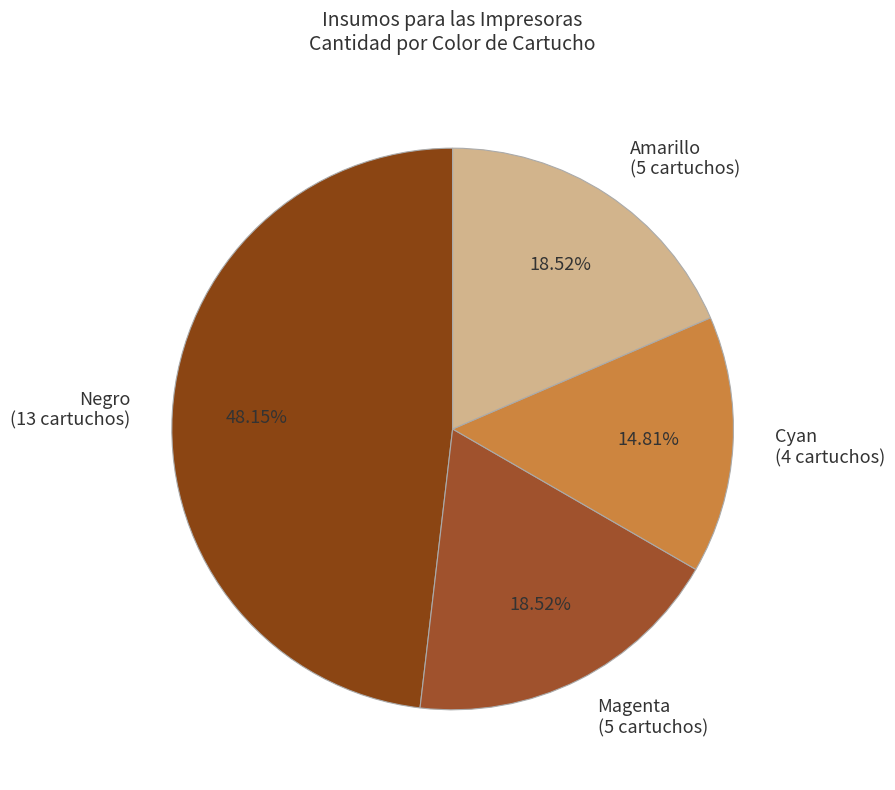

Which has a higher value, Amarillo (5 cartuchos) or Cyan (4 cartuchos)?

Amarillo (5 cartuchos)